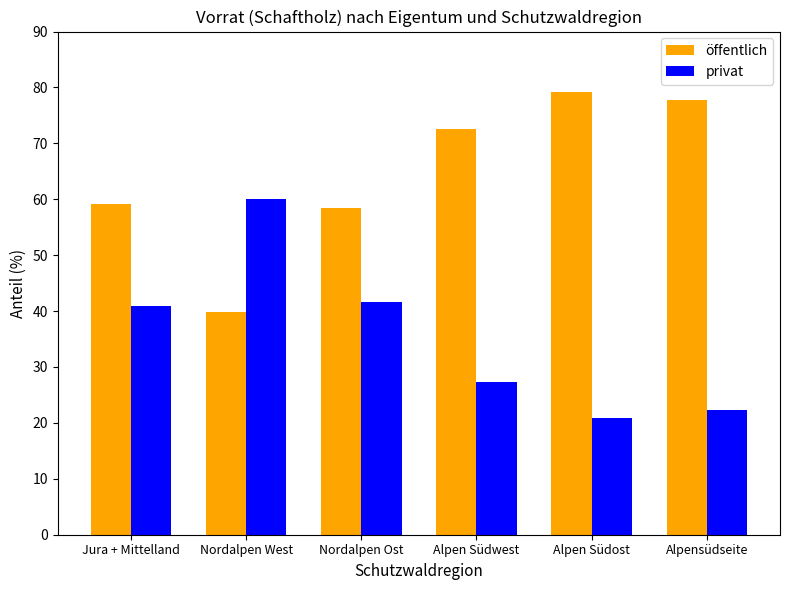

What is the spread (max minus min) of values at Nordalpen West?

20.2